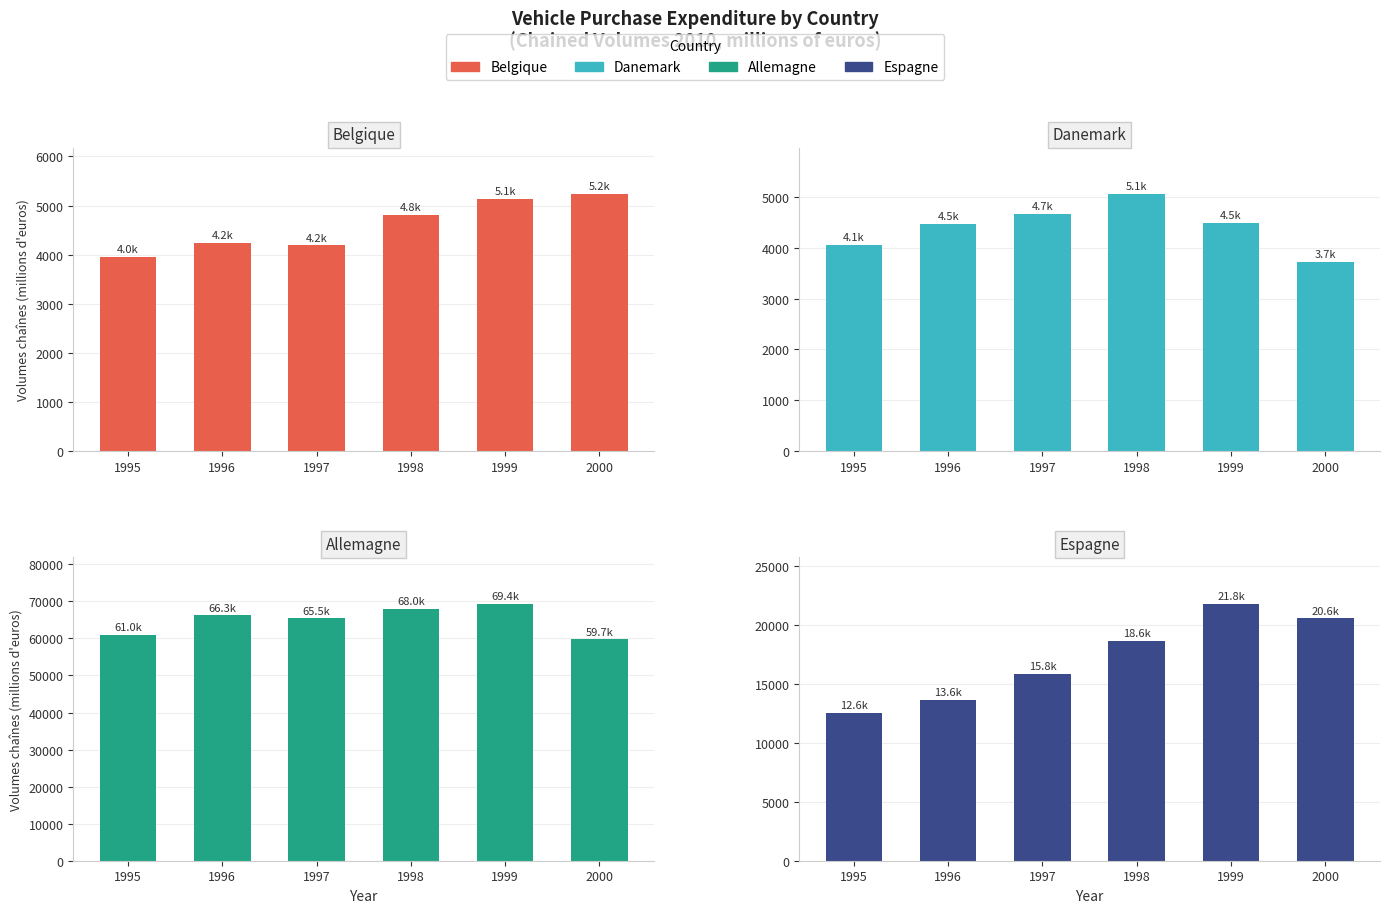

Count the number of categories in the chart.

6